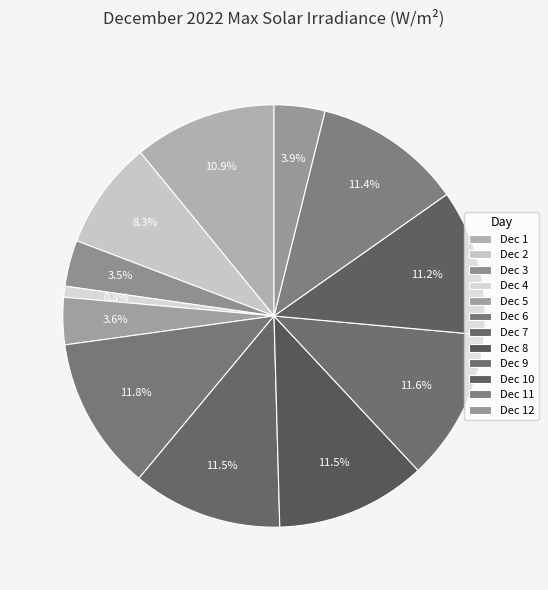

What is the largest slice in the pie chart?

Dec 6